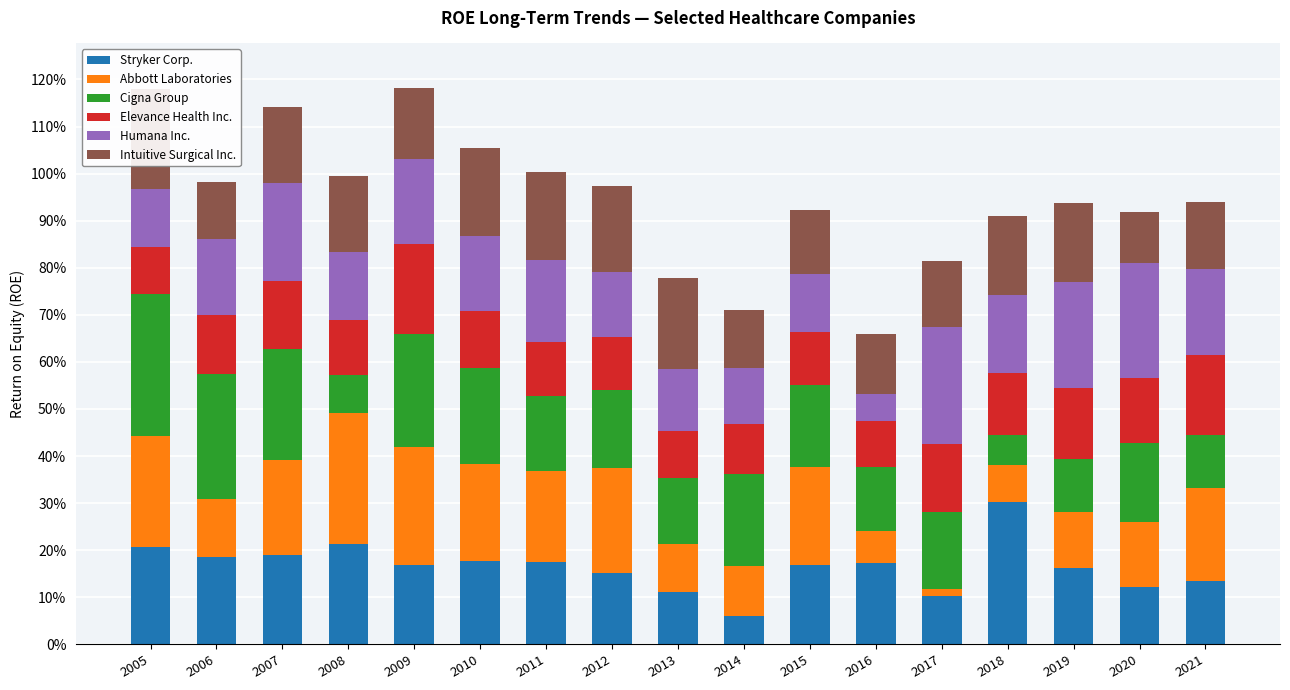

Reading left to right, extract all data points from this chart.

Stryker Corp.: 0.2	0.2	0.2	0.2	0.2	0.2	0.2	0.2	0.1	0.1	0.2	0.2	0.1	0.3	0.2	0.1	0.1
Abbott Laboratories: 0.2	0.1	0.2	0.3	0.3	0.2	0.2	0.2	0.1	0.1	0.2	0.1	0.0	0.1	0.1	0.1	0.2
Cigna Group: 0.3	0.3	0.2	0.1	0.2	0.2	0.2	0.2	0.1	0.2	0.2	0.1	0.2	0.1	0.1	0.2	0.1
Elevance Health Inc.: 0.1	0.1	0.1	0.1	0.2	0.1	0.1	0.1	0.1	0.1	0.1	0.1	0.1	0.1	0.2	0.1	0.2
Humana Inc.: 0.1	0.2	0.2	0.1	0.2	0.2	0.2	0.1	0.1	0.1	0.1	0.1	0.2	0.2	0.2	0.2	0.2
Intuitive Surgical Inc.: 0.2	0.1	0.2	0.2	0.2	0.2	0.2	0.2	0.2	0.1	0.1	0.1	0.1	0.2	0.2	0.1	0.1